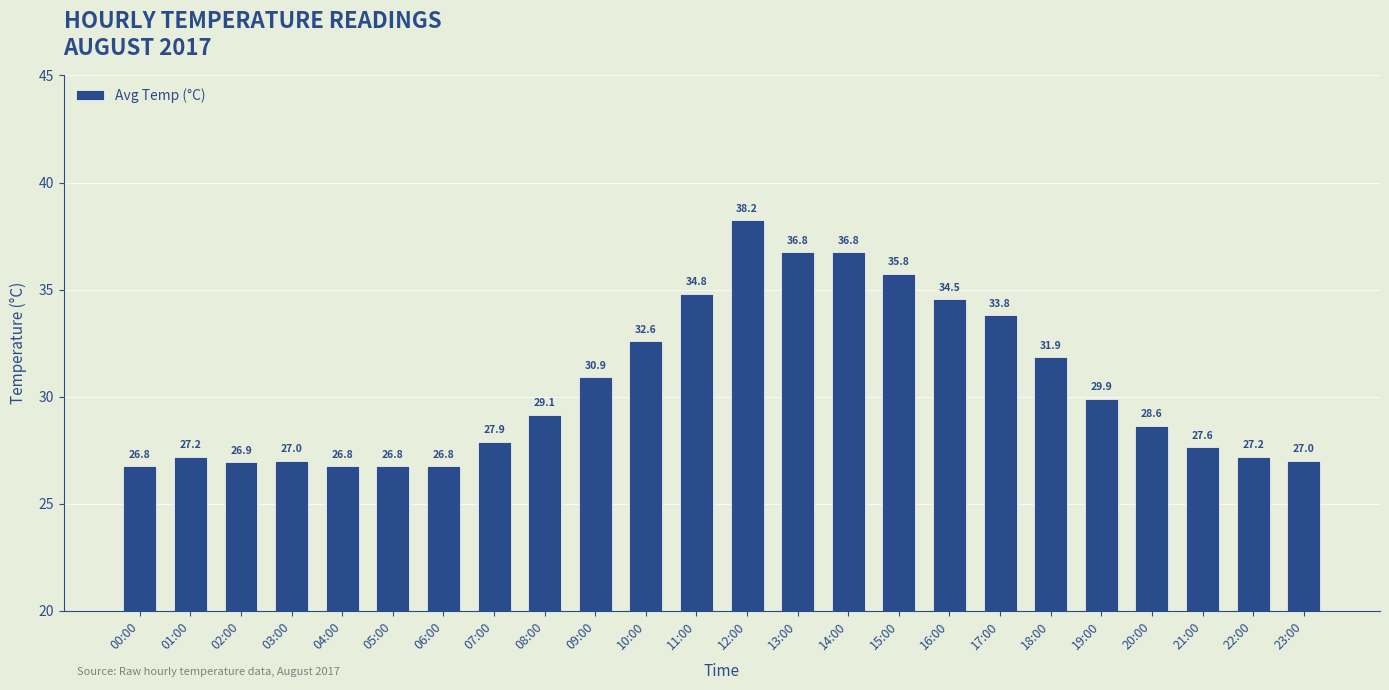

What is the ratio of the value at 14:00 to the value at 22:00?

1.4